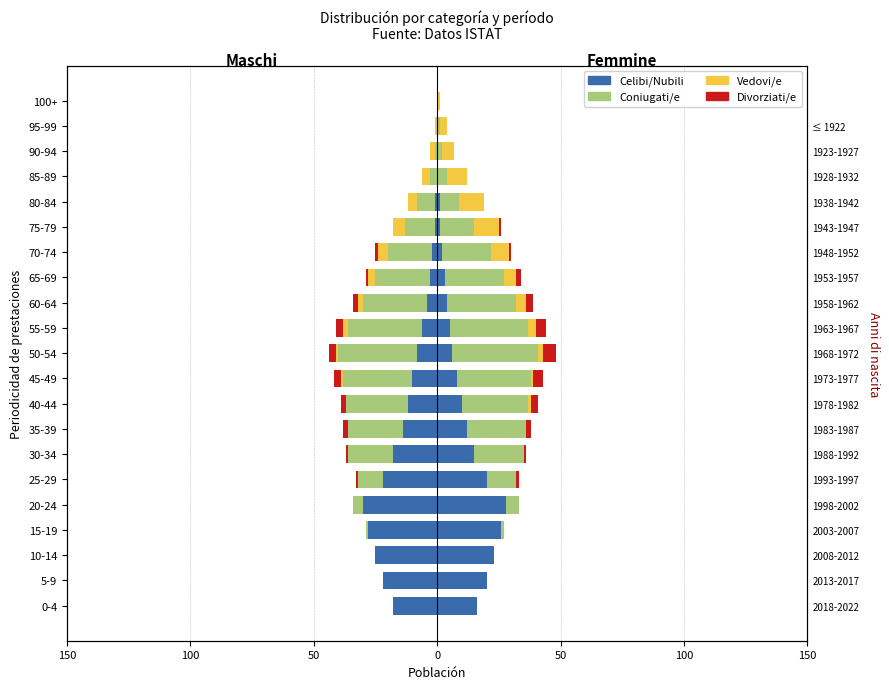

What is the value of the Celibi/Nubili bar at the 16th from the left?

-1